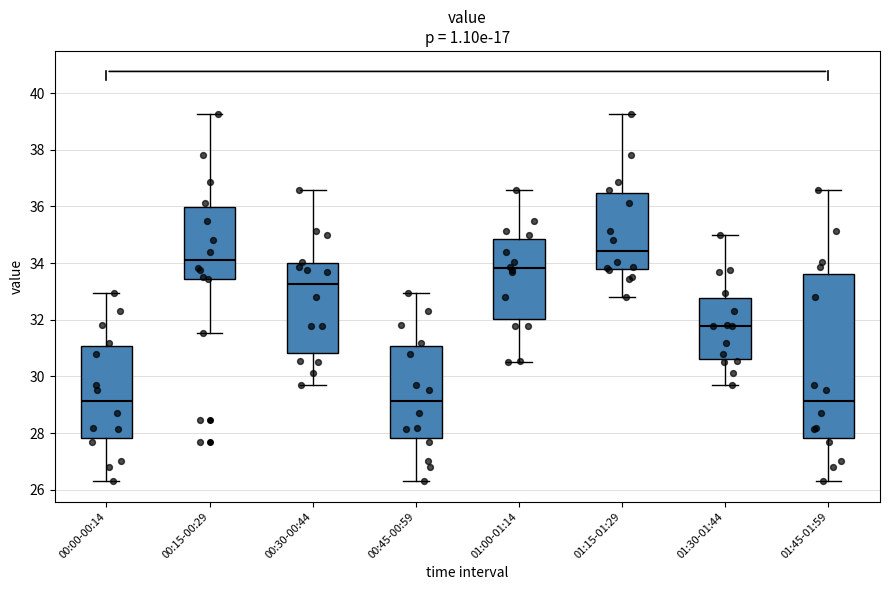

Reading left to right, transcribe this box plot: for each box, give where its median line is, the range the box spans, and where its two whiskers end, as read against the y-axis. The values are not printed on the chart, so give them approximately, as read against the axis.

00:00-00:14: median 29.2, box 27.8 to 31.0, whiskers 26.4 to 33.0
00:15-00:29: median 34.2, box 33.4 to 36.0, whiskers 31.6 to 39.2
00:30-00:44: median 33.2, box 30.8 to 34.0, whiskers 29.8 to 36.6
00:45-00:59: median 29.2, box 27.8 to 31.0, whiskers 26.4 to 33.0
01:00-01:14: median 33.8, box 32.0 to 34.8, whiskers 30.6 to 36.6
01:15-01:29: median 34.4, box 33.8 to 36.4, whiskers 32.8 to 39.2
01:30-01:44: median 31.8, box 30.6 to 32.8, whiskers 29.8 to 35.0
01:45-01:59: median 29.2, box 27.8 to 33.6, whiskers 26.4 to 36.6